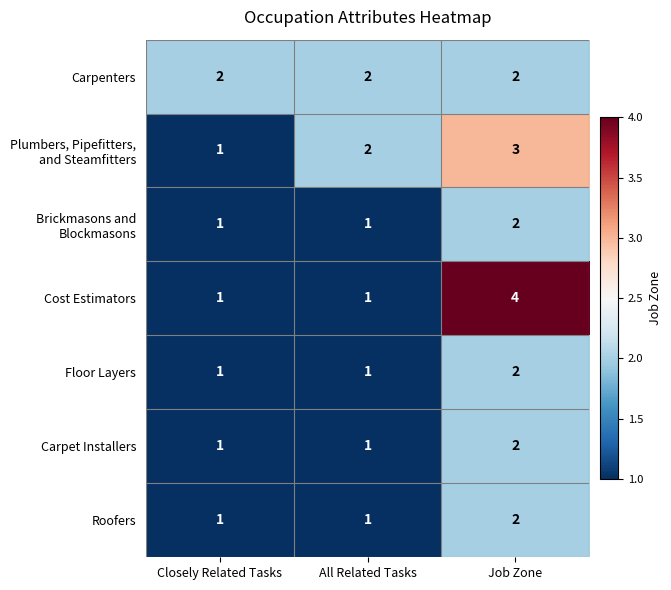

At how many categories does at least one series exceed 1?

3